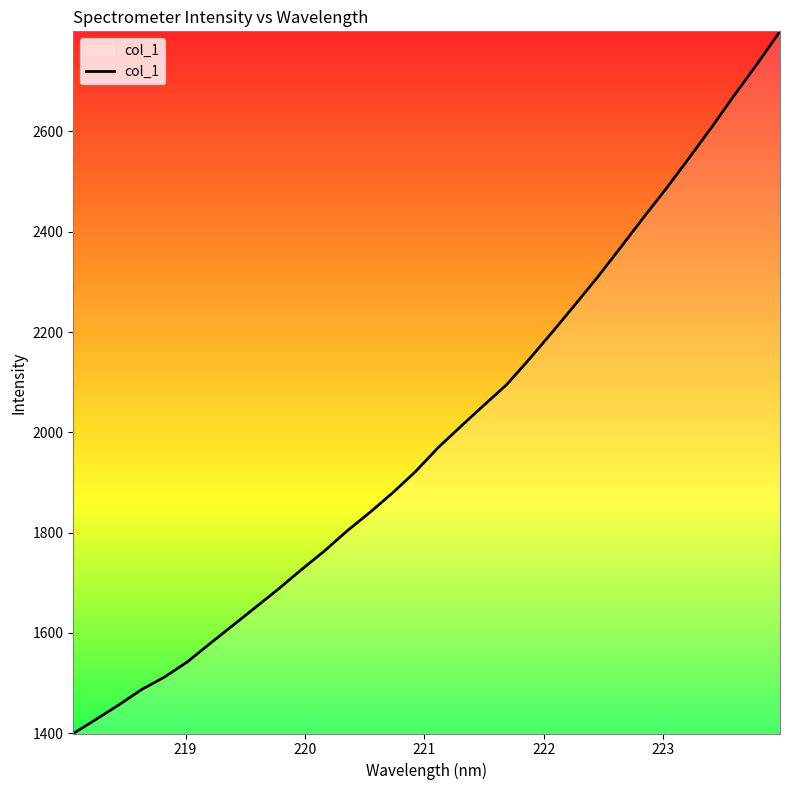

What is the minimum value shown in the chart?

1399.6